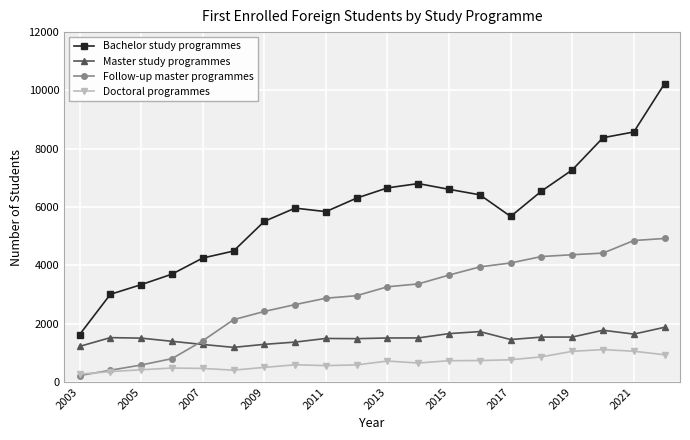

In Master study programmes, how many points are lower than both neighbors (excluding endpoints)?

4